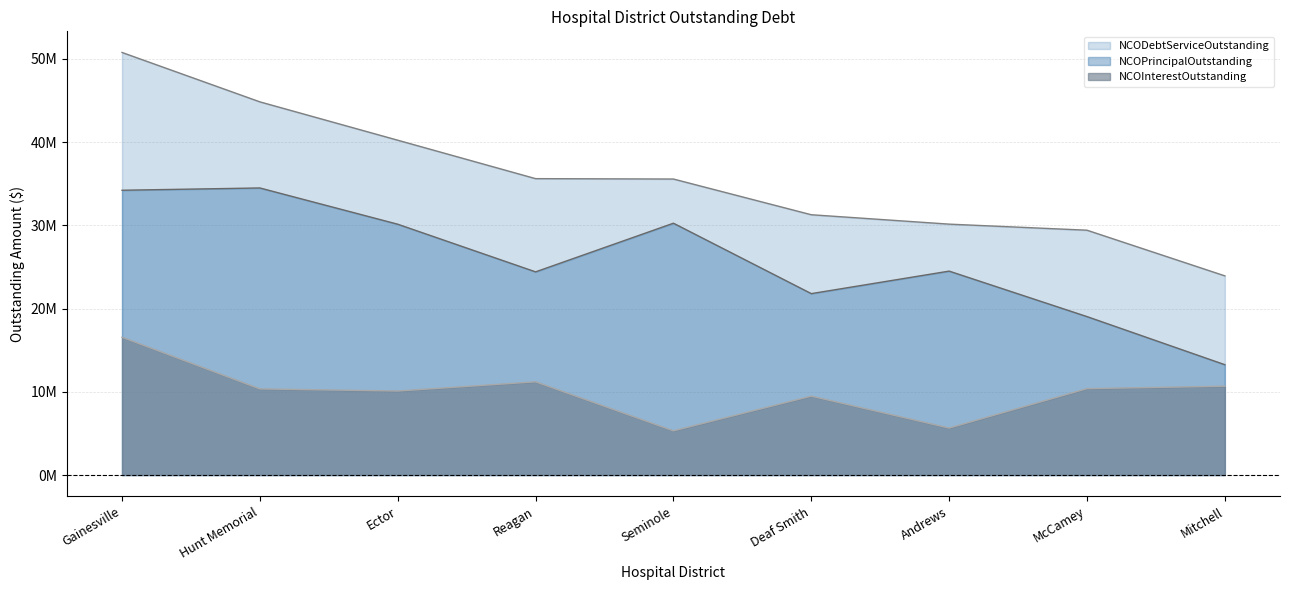

Rank the categories by NCOPrincipalOutstanding value from lowest to highest.

Mitchell, McCamey, Deaf Smith, Reagan, Andrews, Ector, Seminole, Gainesville, Hunt Memorial